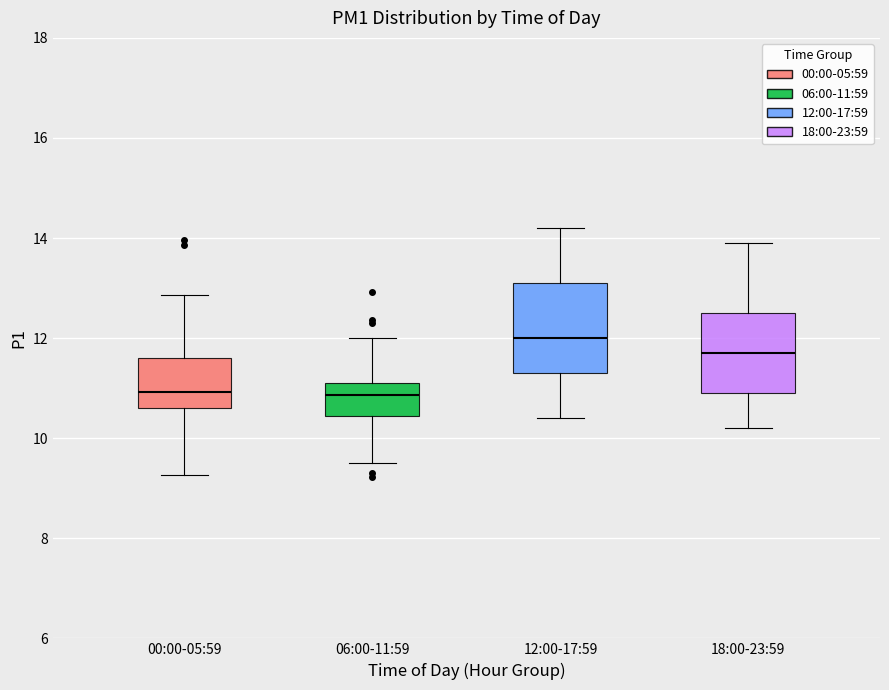

Reading left to right, transcribe this box plot: for each box, give where its median line is, the range the box spans, and where its two whiskers end, as read against the y-axis. The values are not printed on the chart, so give them approximately, as read against the axis.

00:00-05:59: median 11.0, box 10.6 to 11.6, whiskers 9.2 to 12.8
06:00-11:59: median 10.8, box 10.4 to 11.2, whiskers 9.6 to 12.0
12:00-17:59: median 12.0, box 11.4 to 13.2, whiskers 10.4 to 14.2
18:00-23:59: median 11.8, box 11.0 to 12.6, whiskers 10.2 to 14.0